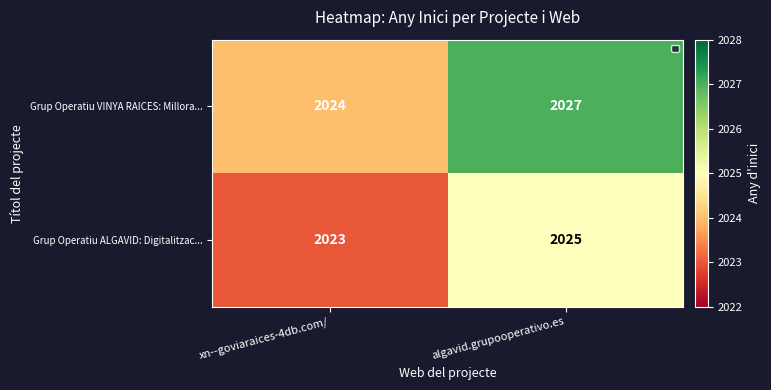

Which category has the highest value in the Grup Operatiu VINYA RAICES: Millora... series?

algavid.grupooperativo.es